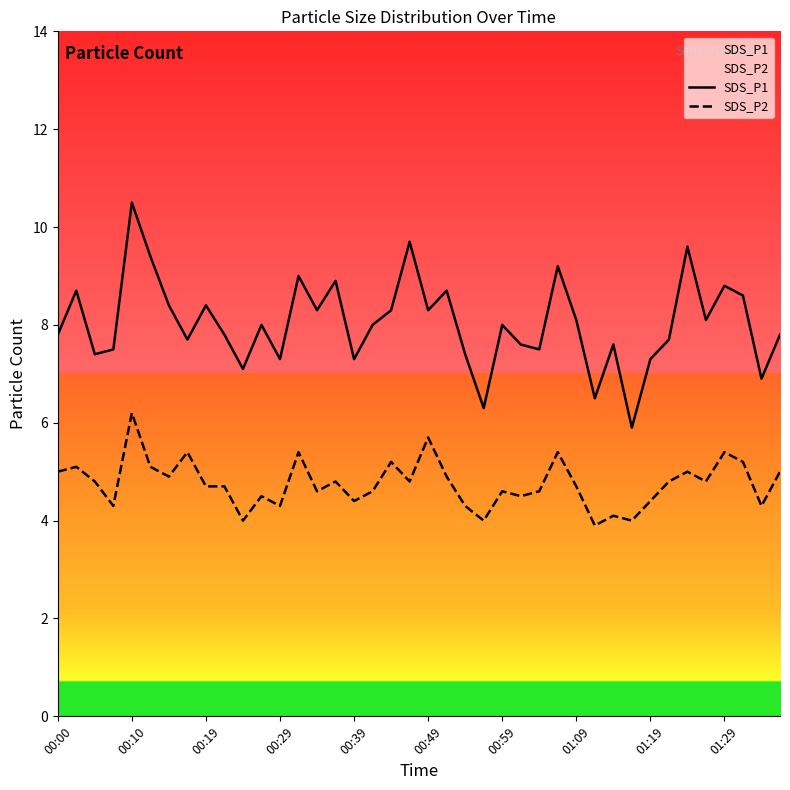

How many values in the SDS_P1 series are below 8?

19